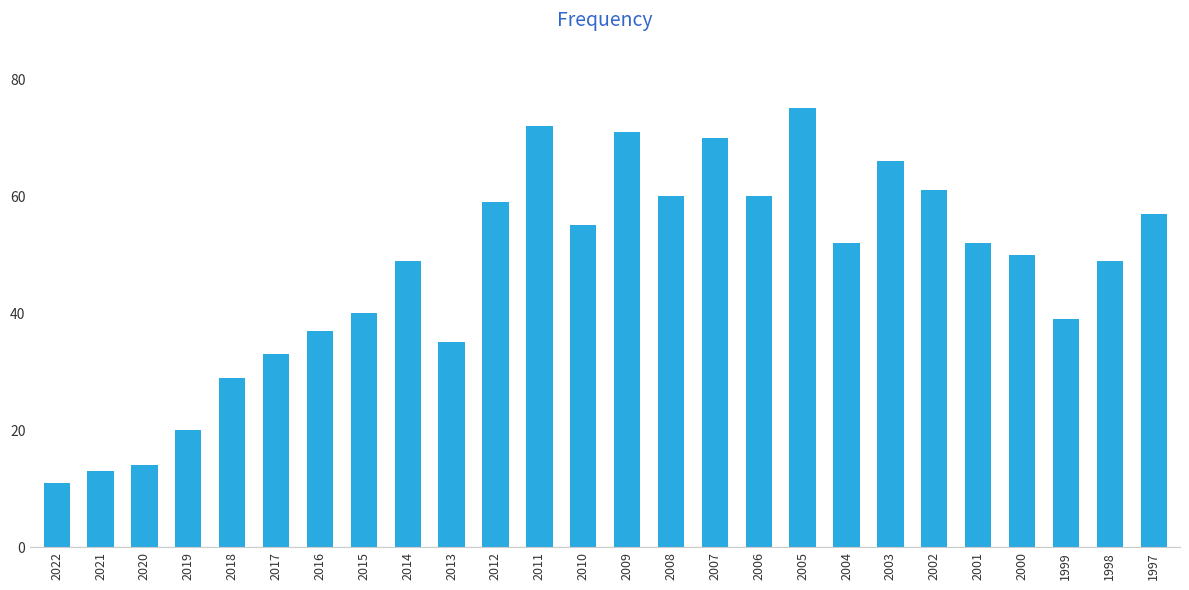

What is the change in value from 2020 to 2017?

+19